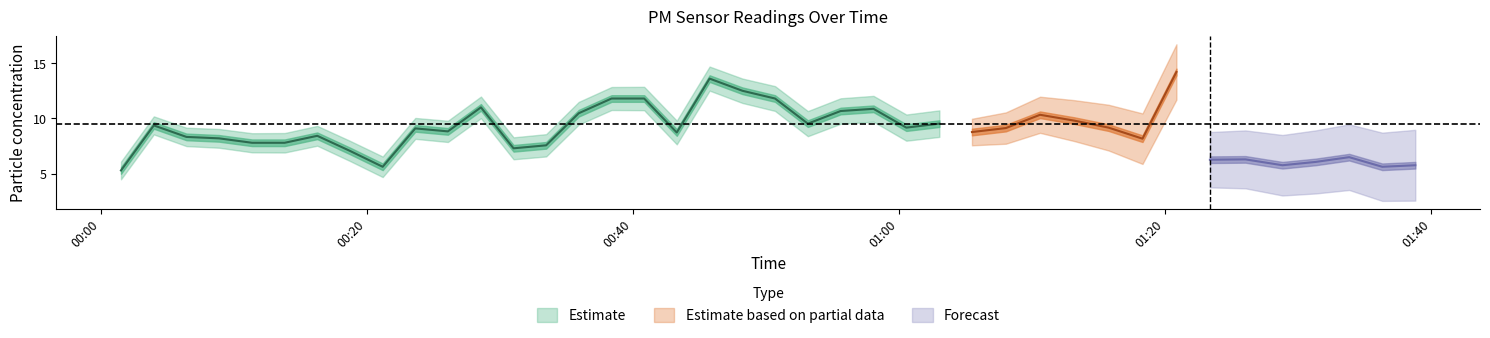

True or false: P1 and P2 intersect in this chart.

False